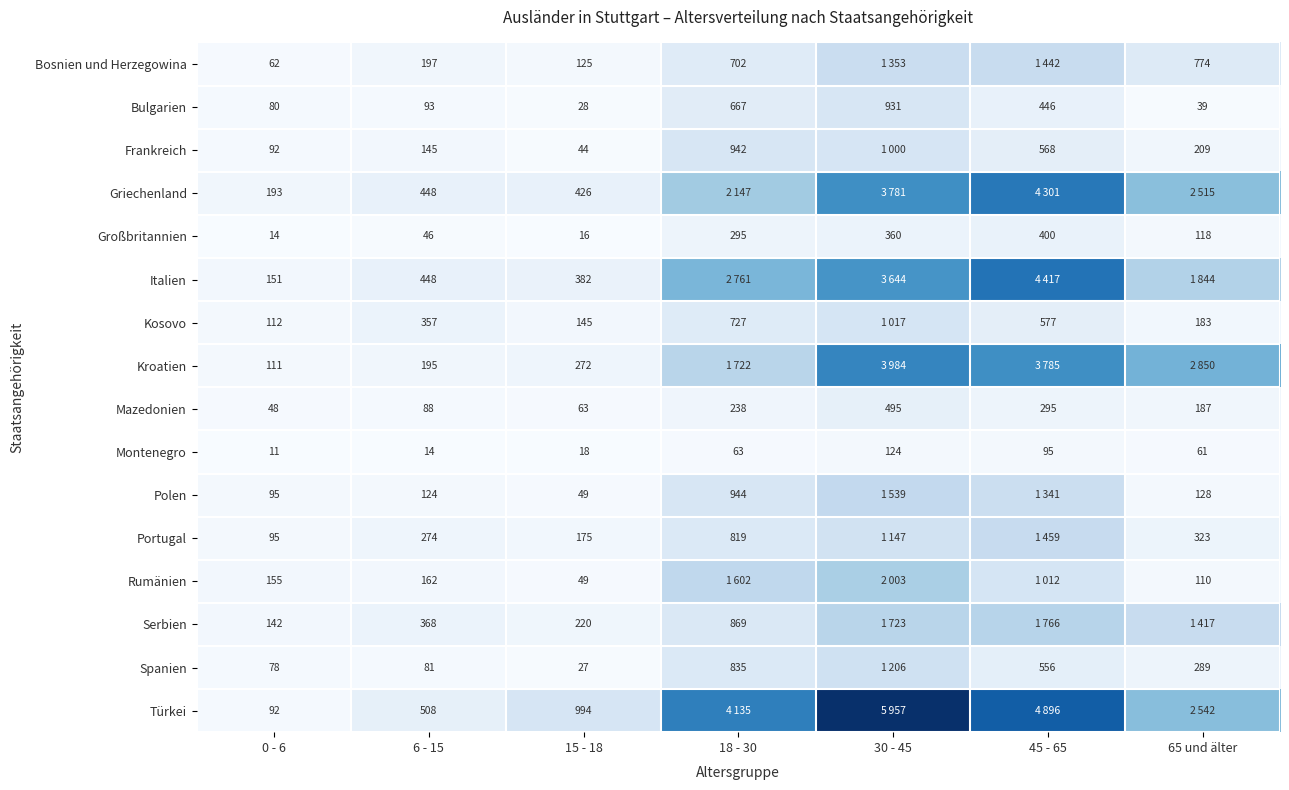

Is it true that Serbien equals 35 at 0 - 6?

False